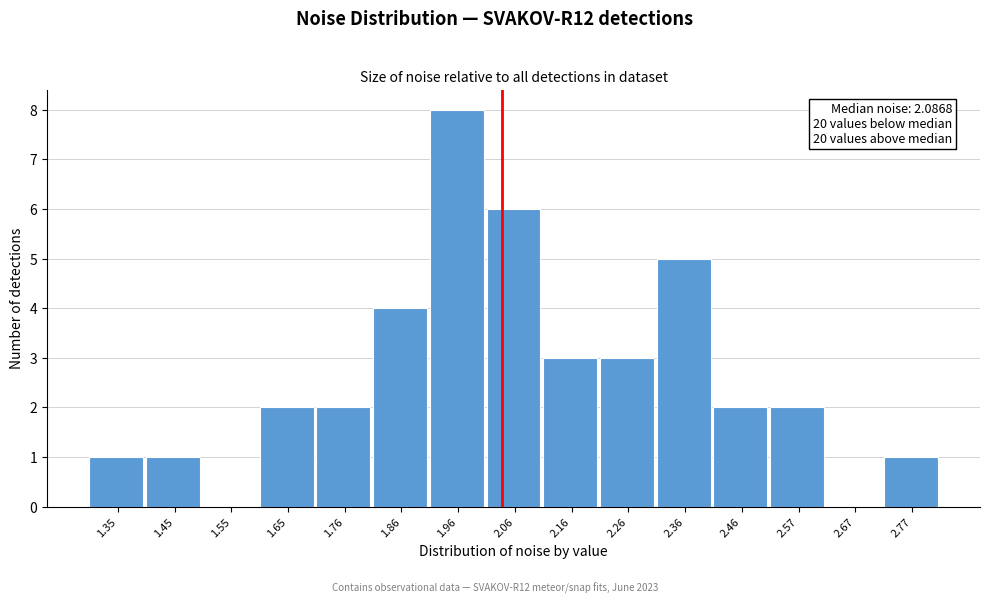

Reading left to right, list all the values displayed in this chart.

1.35=1	1.45=1	1.55=0	1.65=2	1.76=2	1.86=4	1.96=8	2.06=6	2.16=3	2.26=3	2.36=5	2.46=2	2.57=2	2.67=0	2.77=1